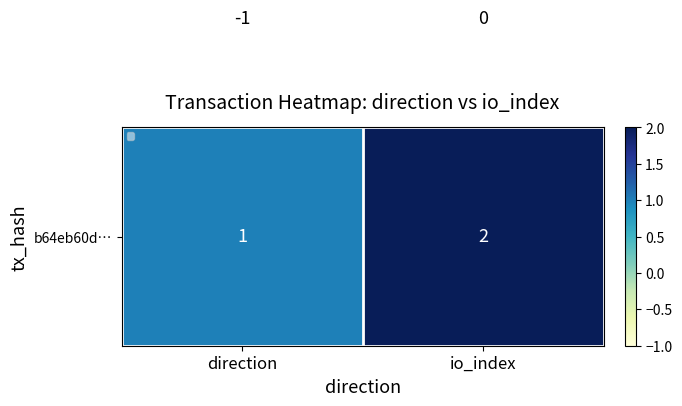

Which label corresponds to the largest value in the chart?

io_index